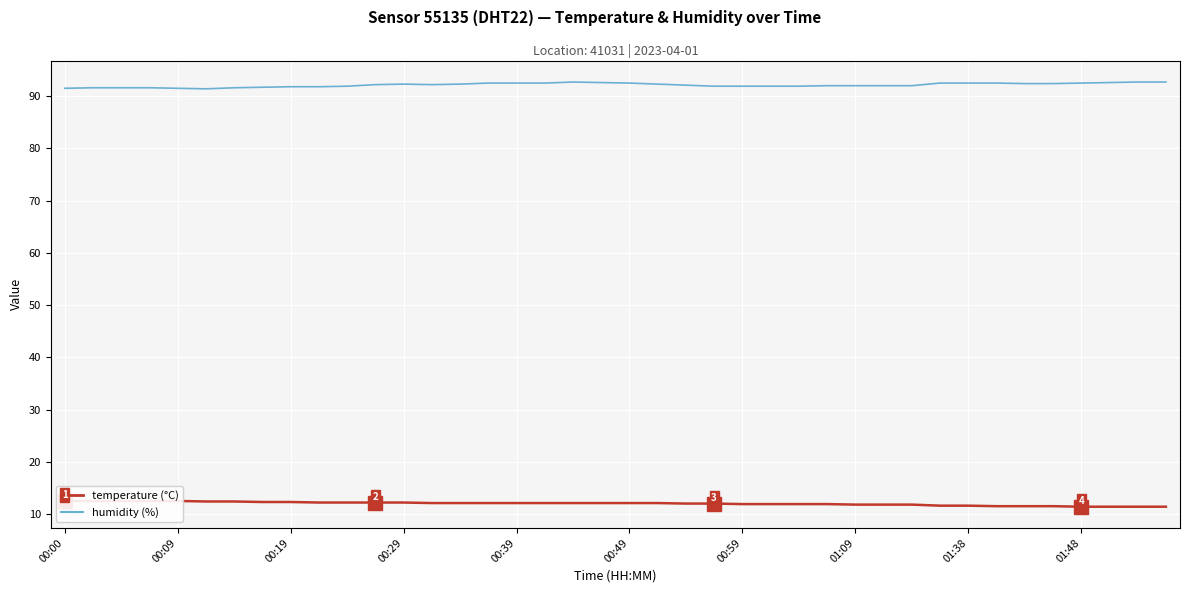

Reading left to right, transcribe all the data shown in this chart.

humidity: 91.5	91.6	91.6	91.6	91.5	91.4	91.6	91.7	91.8	91.8	91.9	92.2	92.3	92.2	92.3	92.5	92.5	92.5	92.7	92.6	92.5	92.3	92.1	91.9	91.9	91.9	91.9	92.0	92.0	92.0	92.0	92.5	92.5	92.5	92.4	92.4	92.5	92.6	92.7	92.7
temperature: 12.5	12.5	12.5	12.5	12.5	12.4	12.4	12.3	12.3	12.2	12.2	12.2	12.2	12.1	12.1	12.1	12.1	12.1	12.1	12.1	12.1	12.1	12.0	12.0	11.9	11.9	11.9	11.9	11.8	11.8	11.8	11.6	11.6	11.5	11.5	11.5	11.4	11.4	11.4	11.4